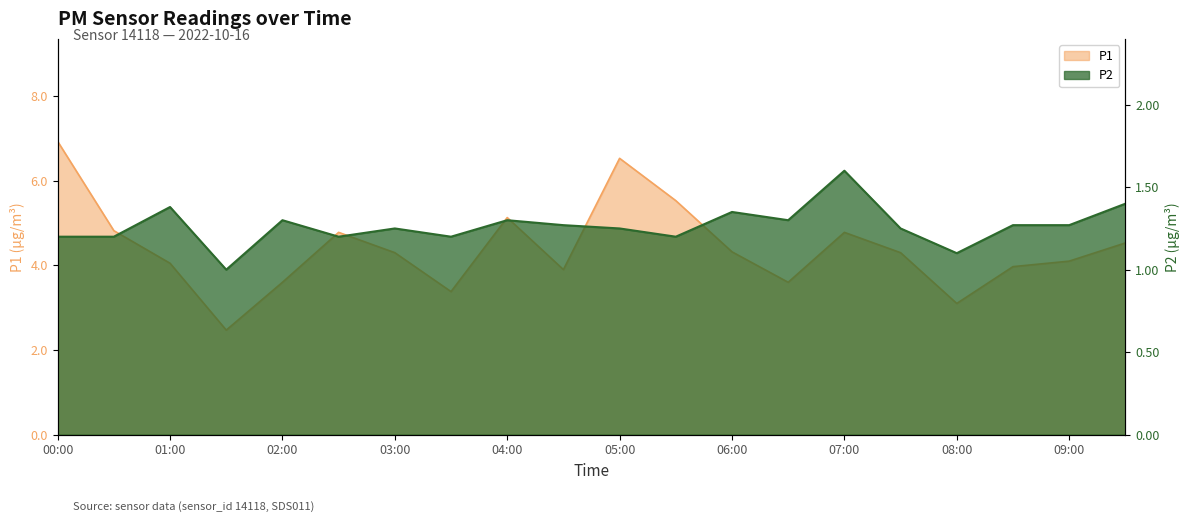

True or false: P1 and P2 cross at least once.

False